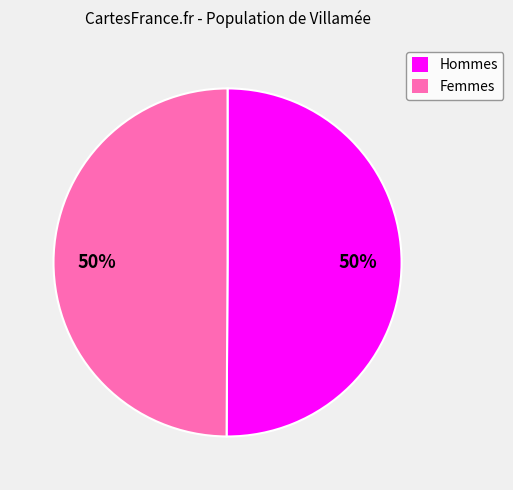

What is the ratio of the value at Femmes to the value at Hommes?

1.0